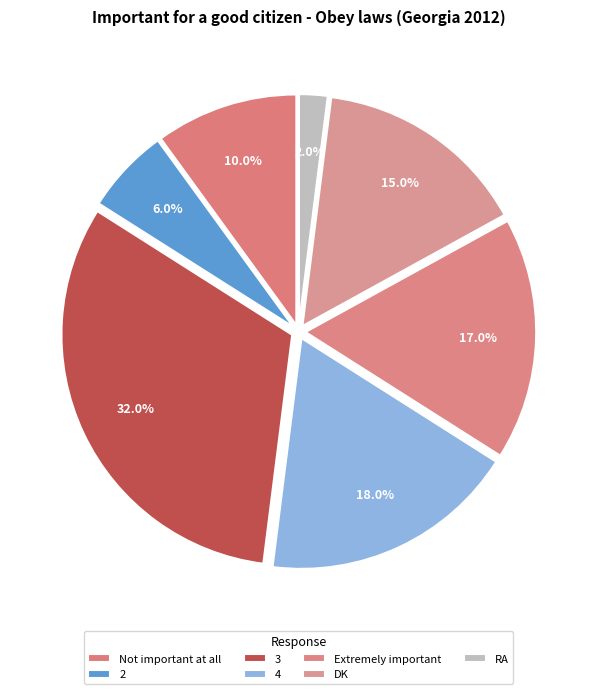

To the nearest percent, what is the combined percentage of Not important at all and Extremely important?

27%